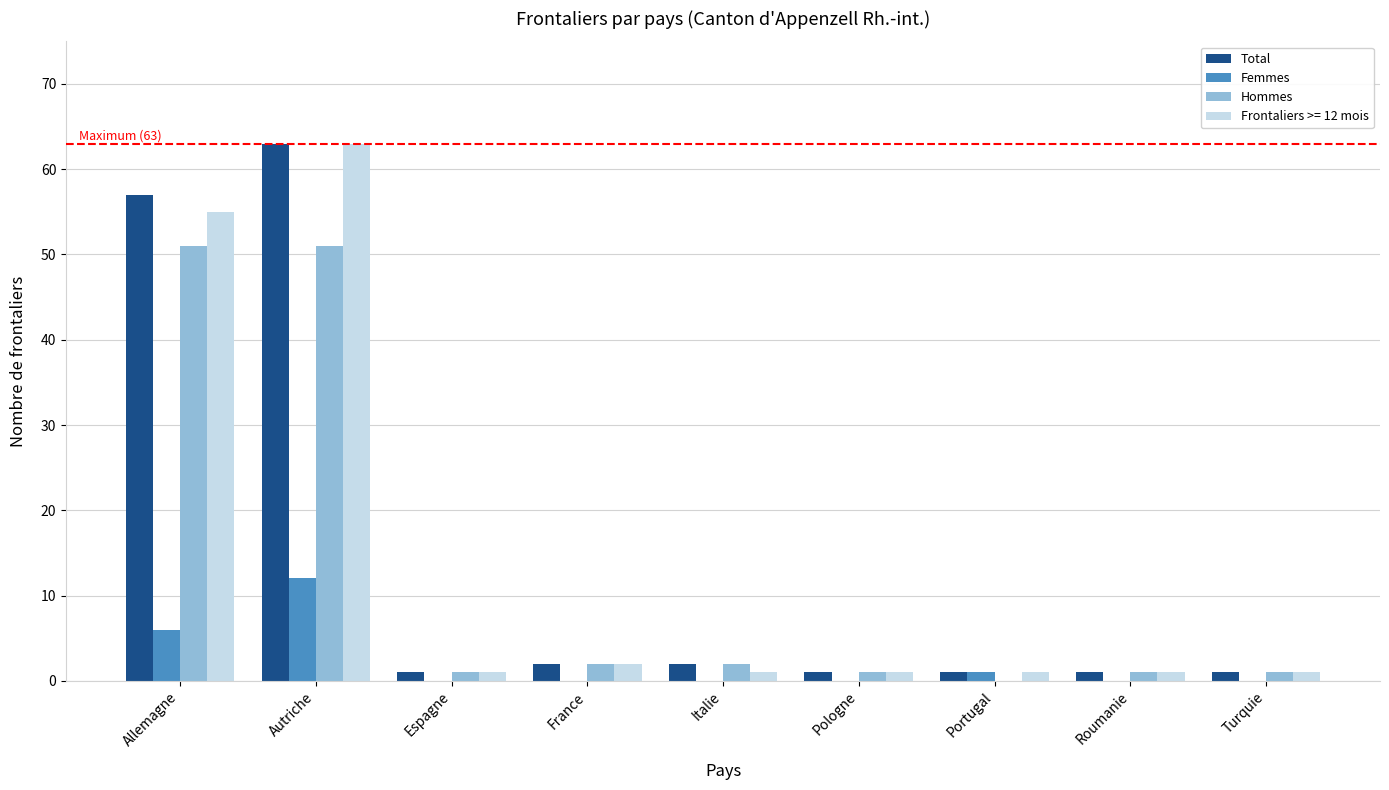

True or false: Femmes has a value of 0 at Roumanie.

True